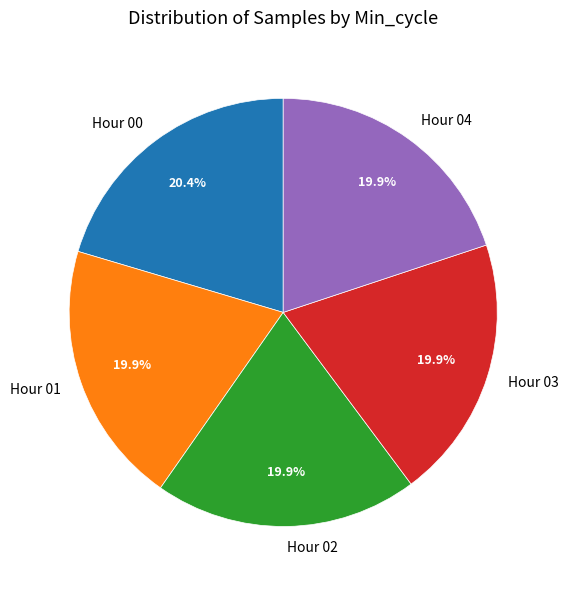

What portion of the pie excludes Hour 03?

80.1%